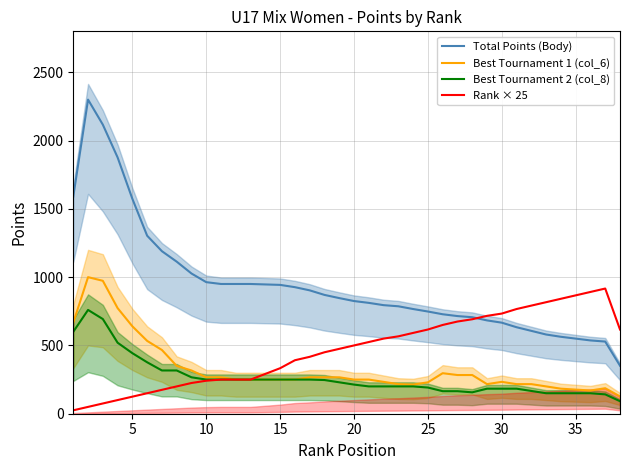

Does the chart display data point markers on the line(s)?

No